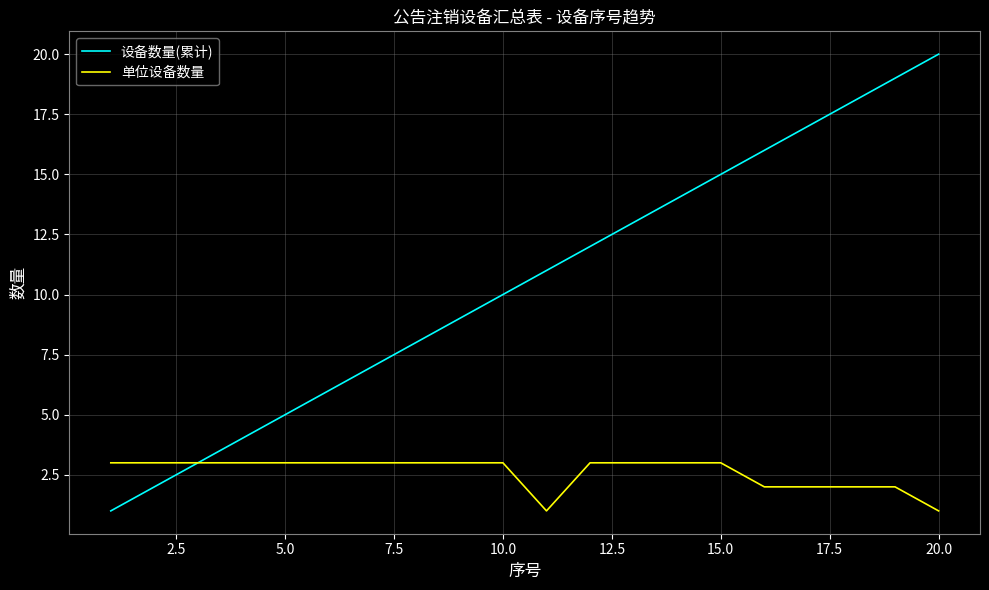

What is the maximum value shown in the chart?

20